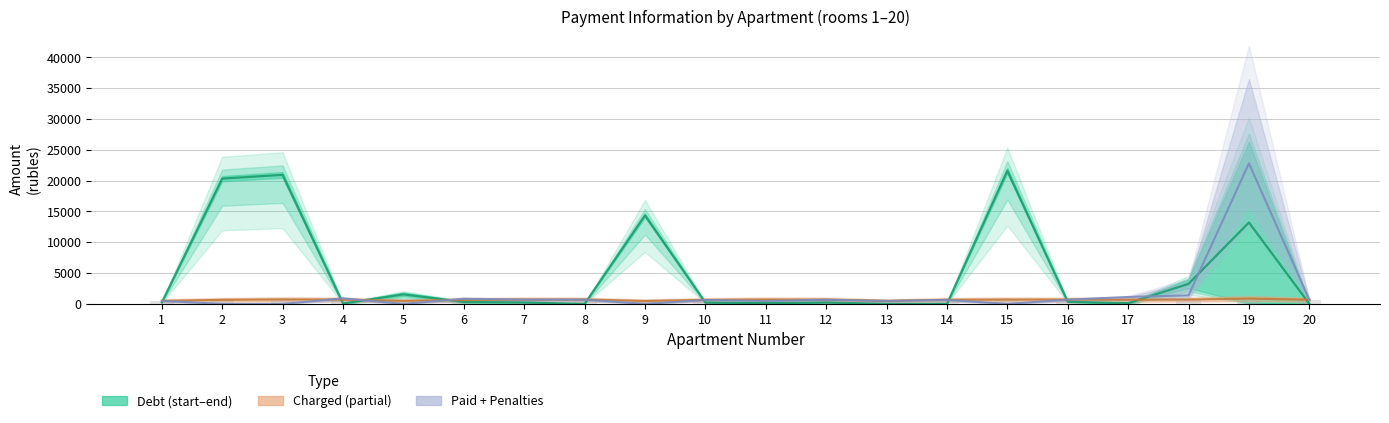

What is the difference between the second highest and second lowest values in the uplacheno_peni series?

713.0